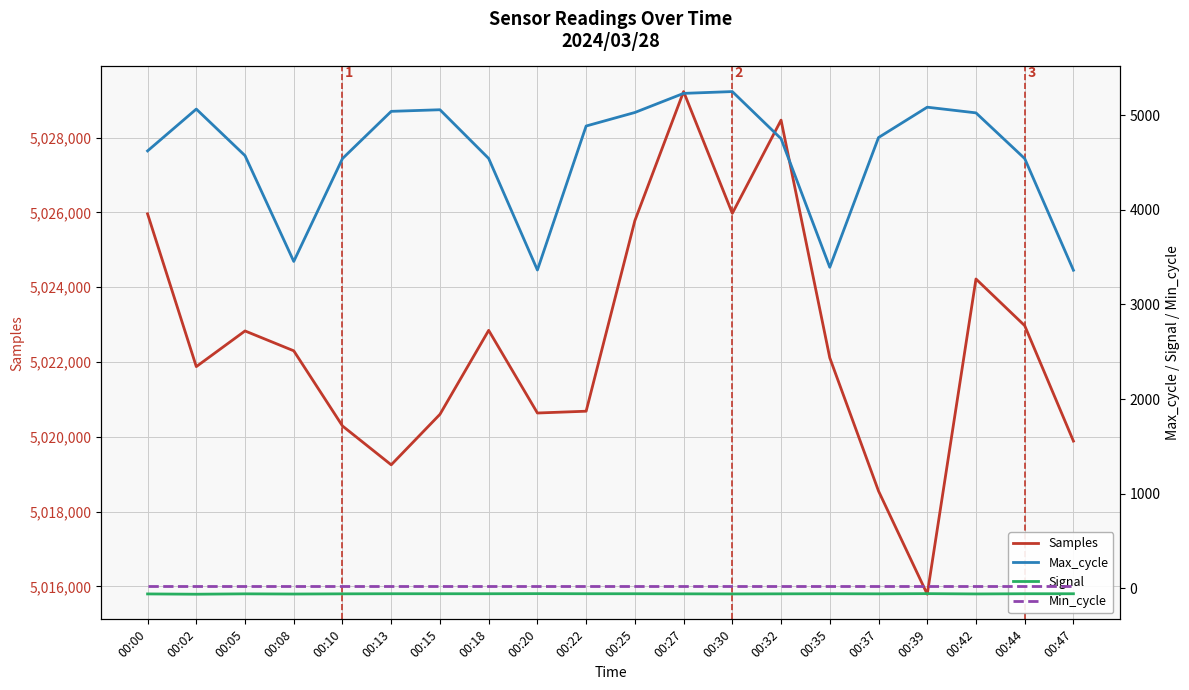

True or false: Min_cycle and Signal intersect in this chart.

False